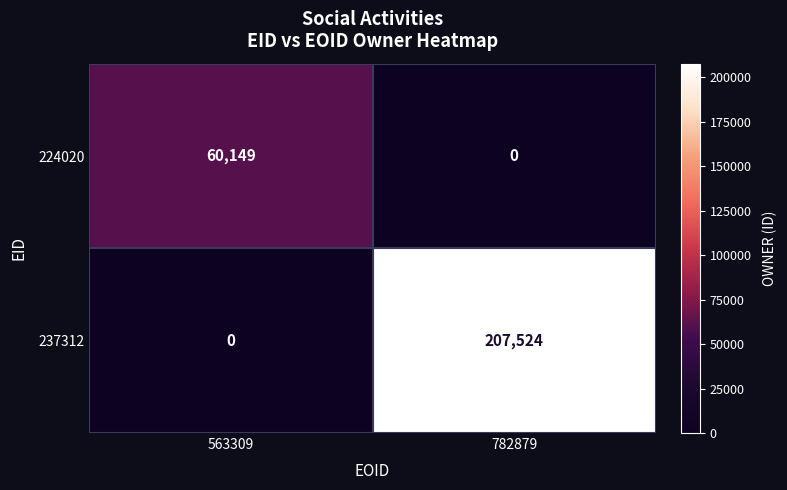

At 563309, list the series in order from largest to smallest.

224020, 237312